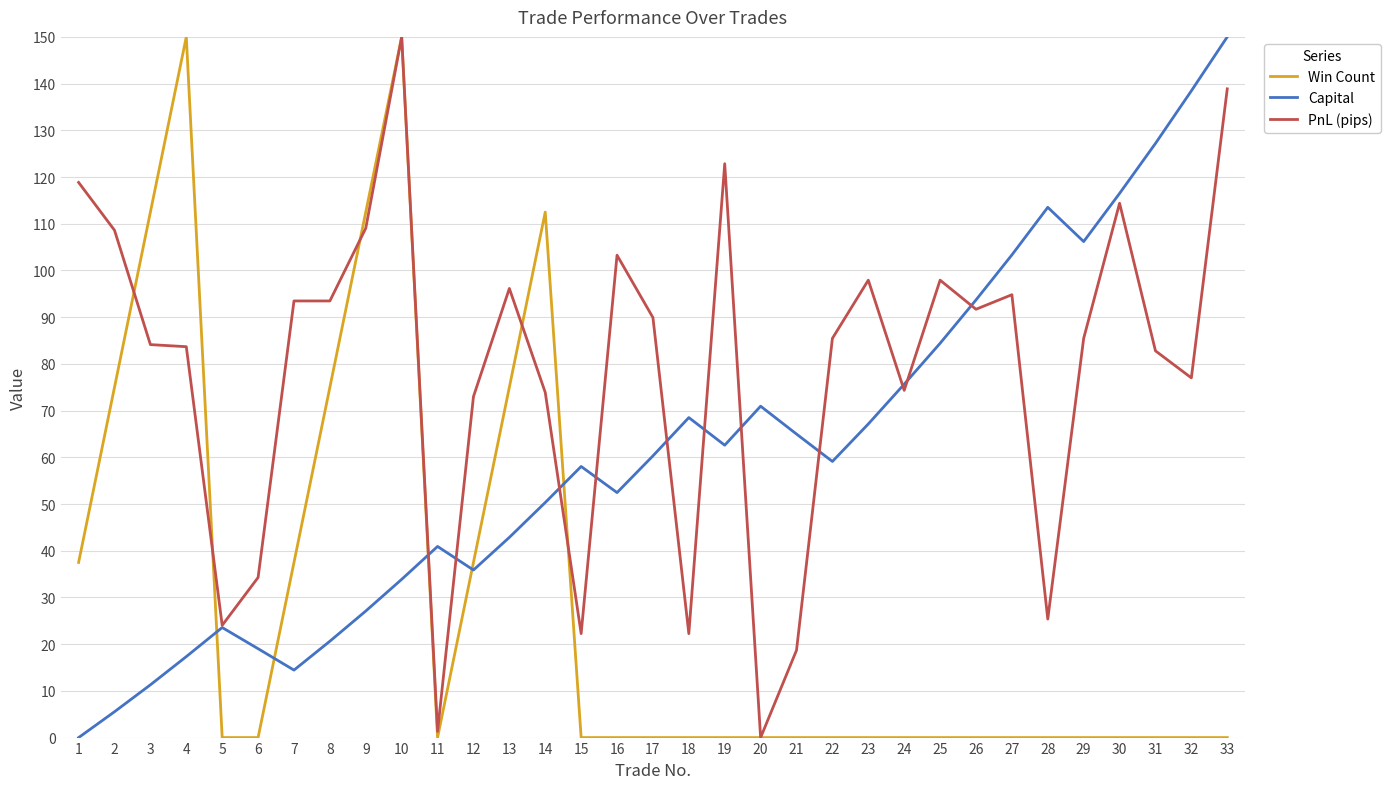

Count the number of categories in the chart.

33